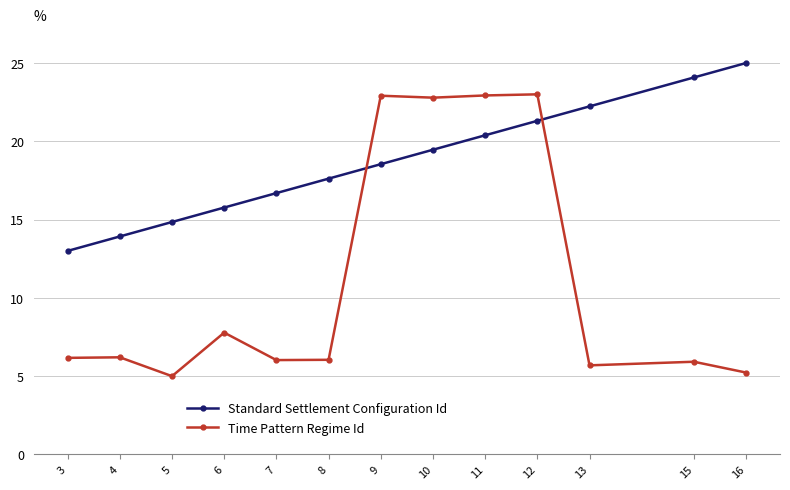

What is the difference between the Standard Settlement Configuration Id values at 15 and 8?

6.5